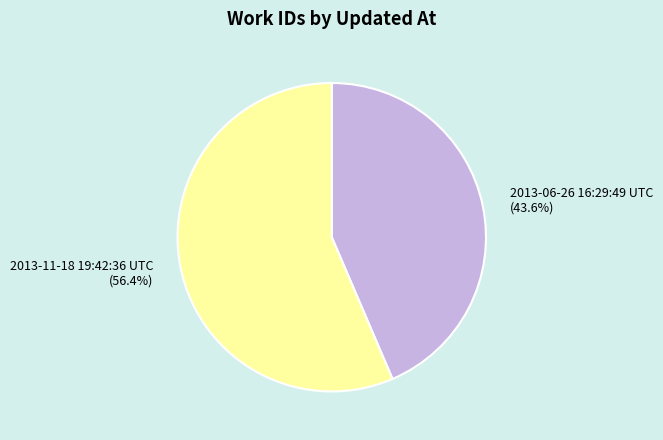

Count the number of slices in the pie.

2